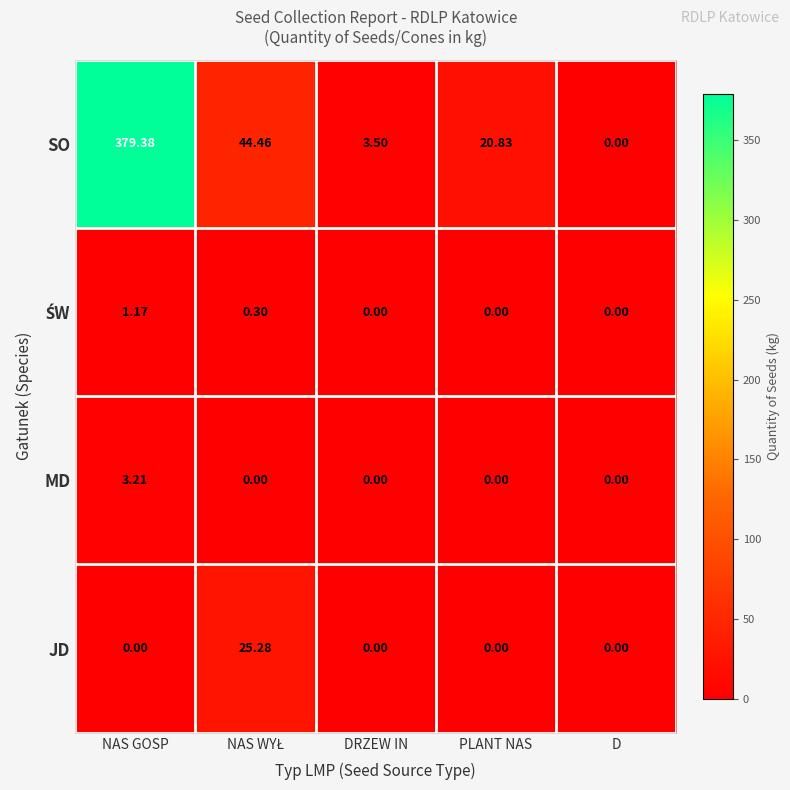

Which series changed the most between NAS GOSP and PLANT NAS?

SO